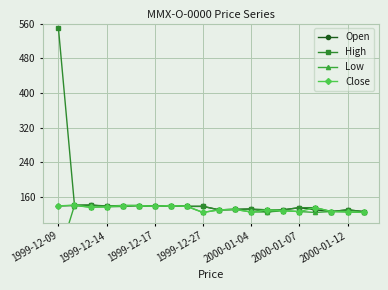

True or false: Close has more than 1 points higher than both neighbors.

True